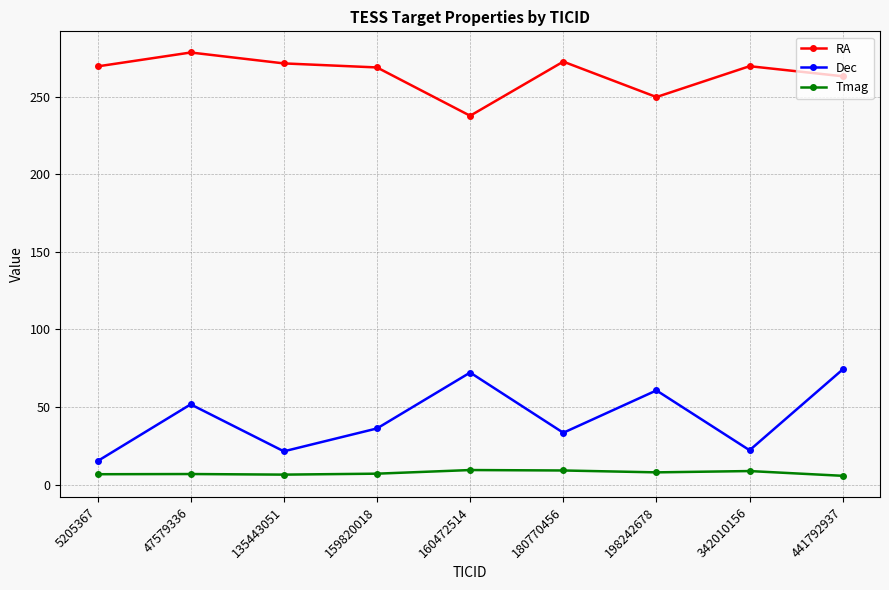

At 160472514, list the series in order from smallest to largest.

Tmag, Dec, RA